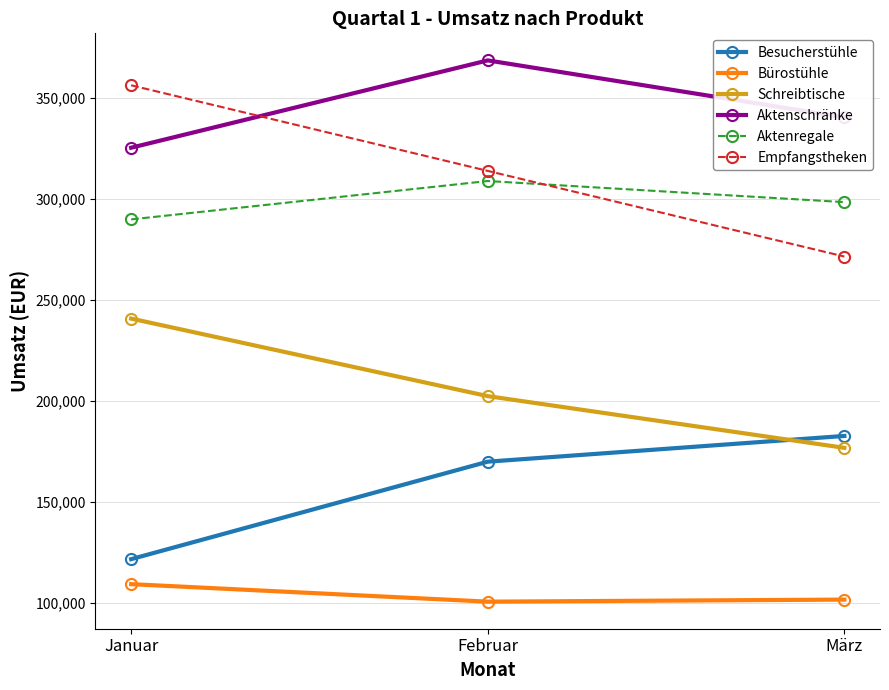

At which label does Aktenschränke first exceed 340280?

Februar